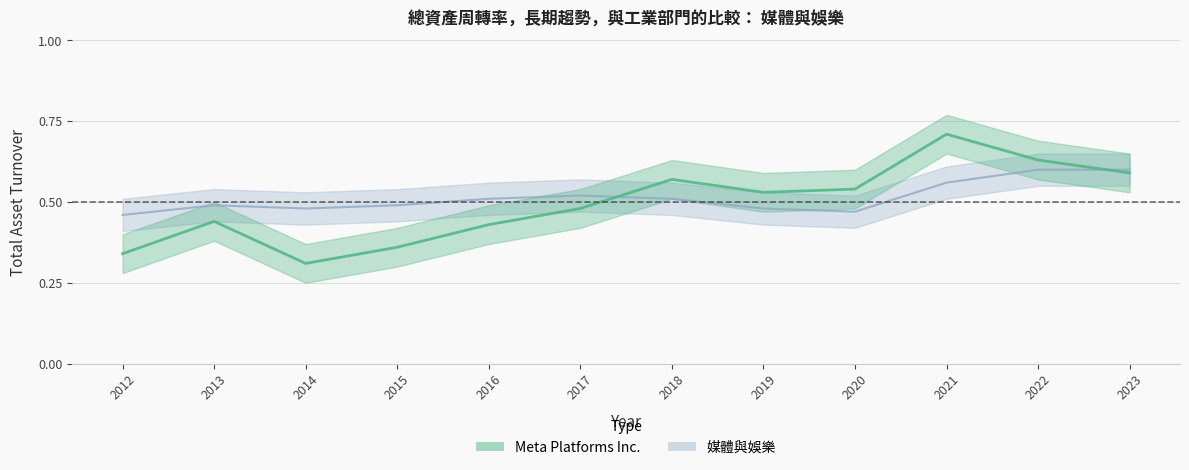

Rank the categories by Meta Platforms Inc. value from lowest to highest.

2014, 2012, 2015, 2016, 2013, 2017, 2019, 2020, 2018, 2023, 2022, 2021